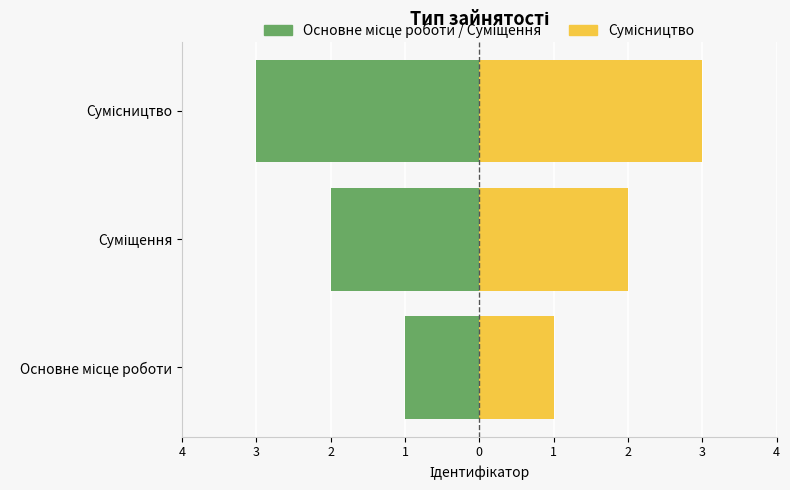

How many bars are there in each group?

2